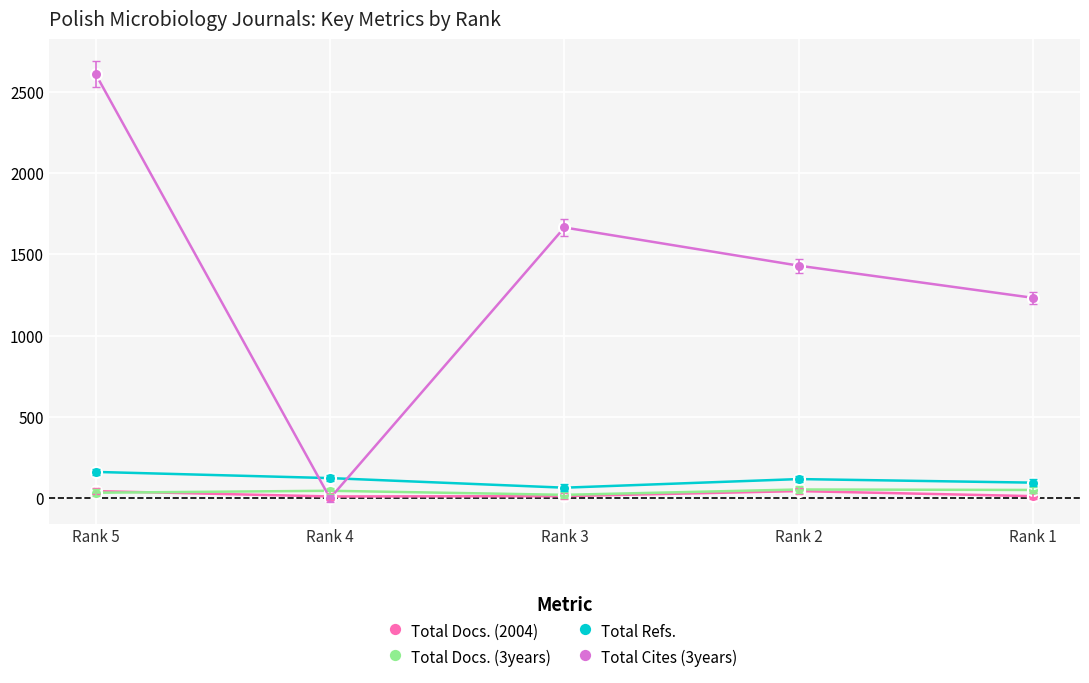

Which series ends up on top after the final intersection of Total Cites (3years) and Total Docs. (3years)?

Total Cites (3years)